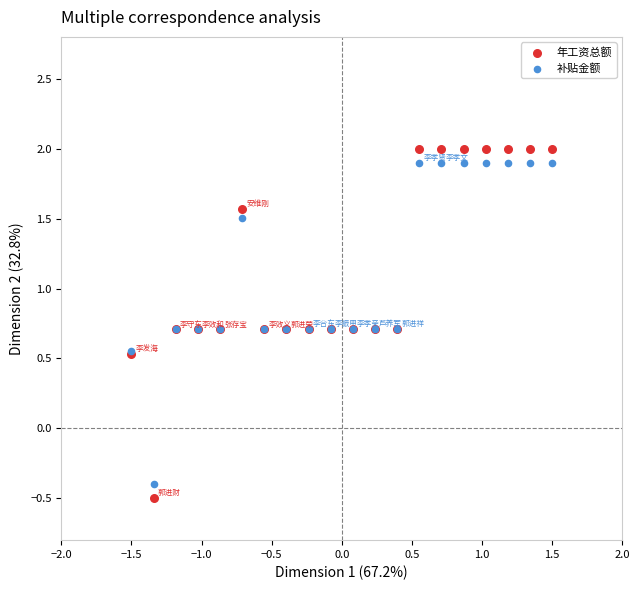

Which series contains the highest Y value?

年工资总额